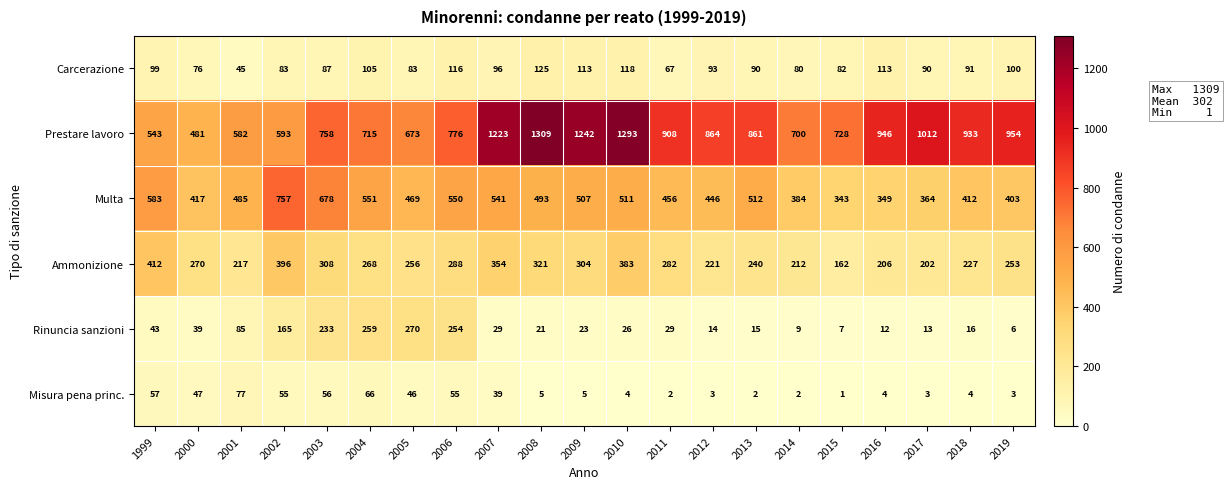

Which series has the largest range (max minus min)?

Prestare lavoro